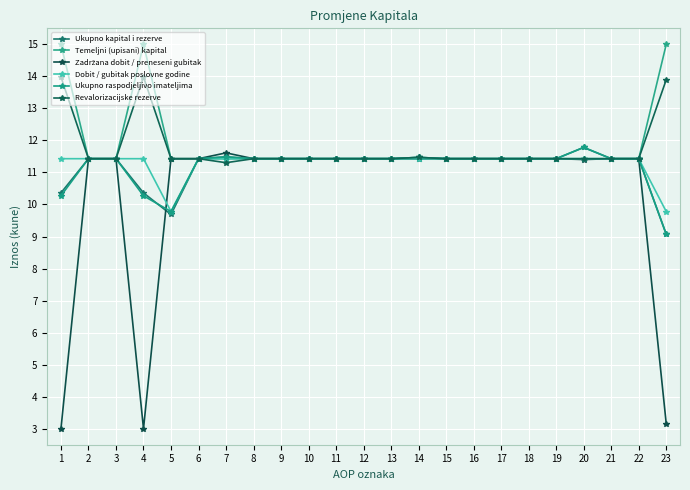

How many data points does each series have?

23